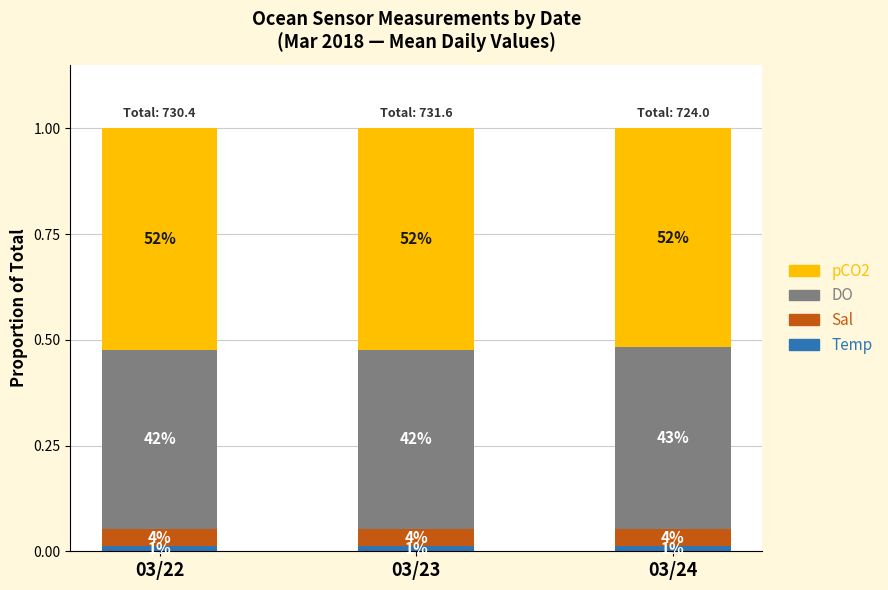

What are all the series names shown in the legend?

pCO2, DO, Sal, Temp